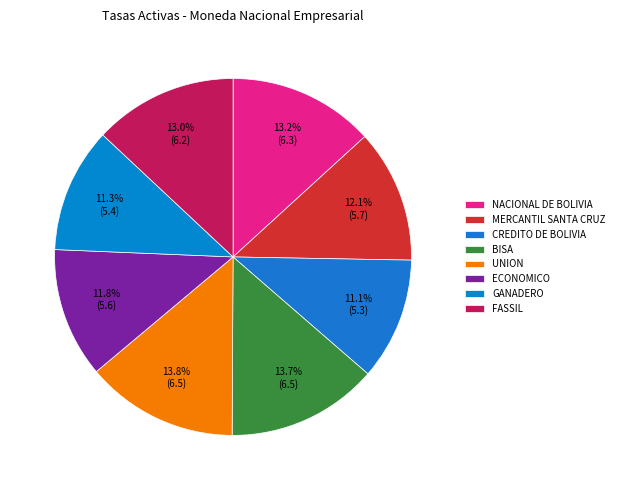

Count the number of slices in the pie.

8